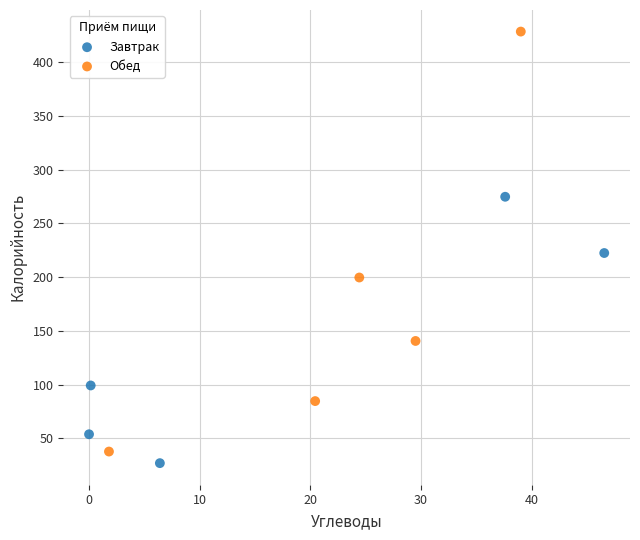

Which series has the largest Y range (max minus min)?

Обед